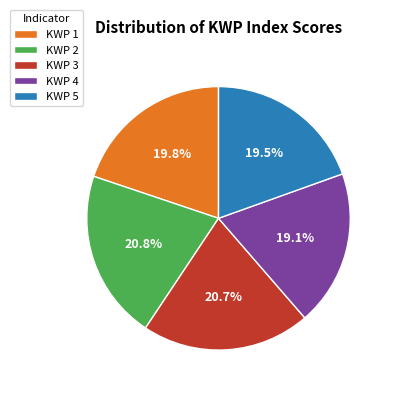

What is the total percentage of KWP 2 and KWP 5?

40.3%